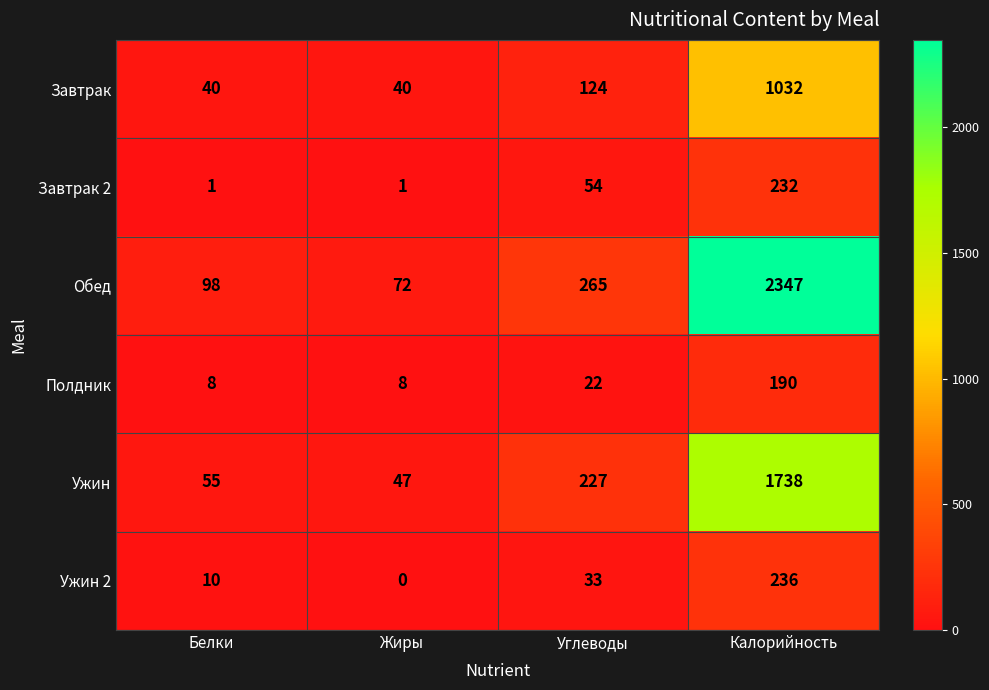

At Белки, list the series in order from largest to smallest.

Обед, Ужин, Завтрак, Ужин 2, Полдник, Завтрак 2